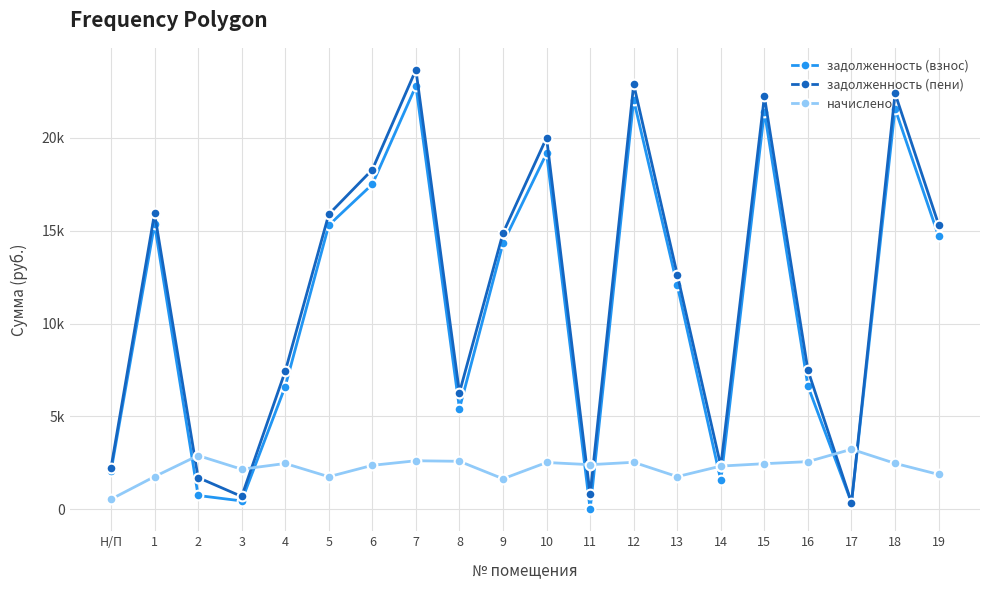

What is the total value across all series at 8?

14291.6